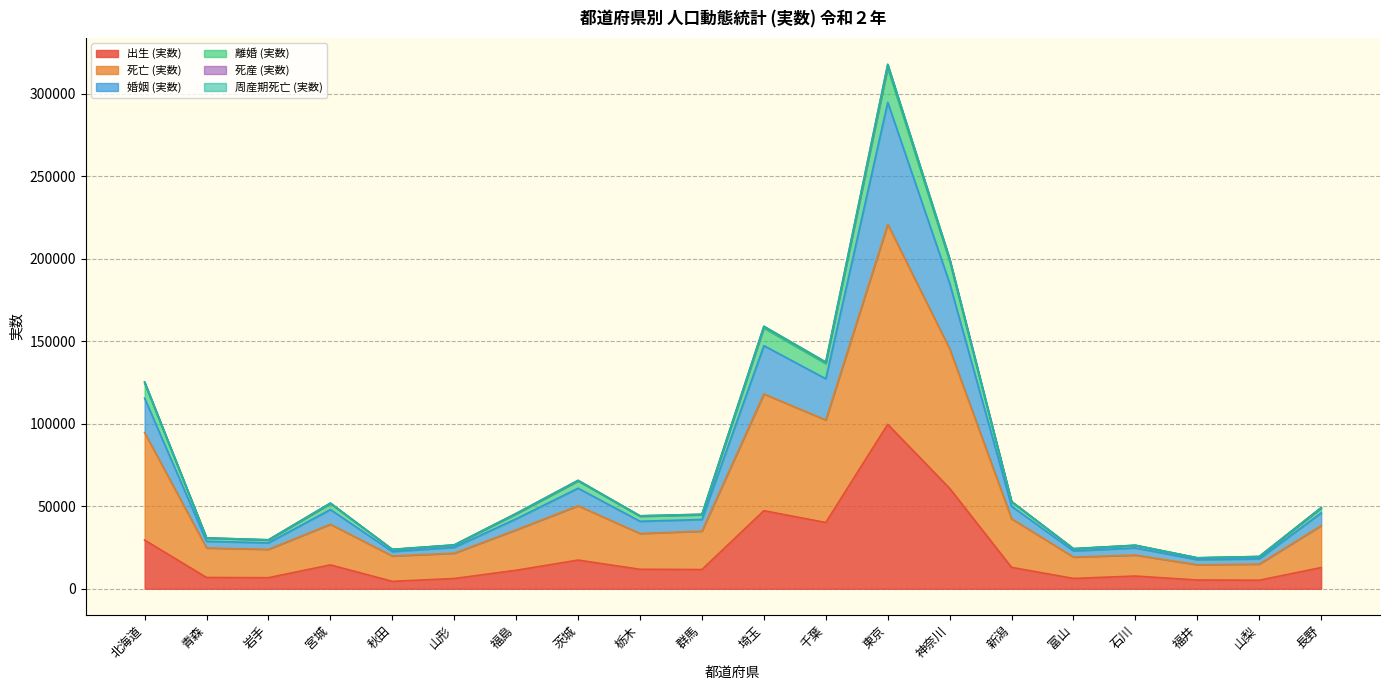

Reading left to right, list all the values displayed in this chart.

出生 (実数): 29523	6837	6718	14480	4499	6217	11215	17389	11808	11660	47328	40168	99661	60865	12981	6256	7712	5313	5184	12864
死亡 (実数): 94601	24742	23922	39112	19878	21565	35730	50320	33510	34946	118086	102286	220880	145466	42436	19237	20433	14599	14980	38292
婚姻 (実数): 115505	28774	27840	48033	22564	25095	42404	60942	40906	41990	147346	127282	294811	185107	50006	22957	24769	17628	18162	45993
離婚 (実数): 125303	30834	29669	51897	23875	26576	45634	65685	44205	45123	159017	137302	317670	199973	52882	24312	26374	18773	19561	49161
死産 (実数): 125395	30866	29690	51953	23893	26598	45678	65728	44249	45167	159150	137462	317966	200173	52923	24334	26403	18795	19585	49210
周産期死亡 (実数): 124575	30689	29519	51586	23777	26457	45373	65345	43943	44847	158005	136469	315594	198616	52643	24196	26243	18680	19458	48903